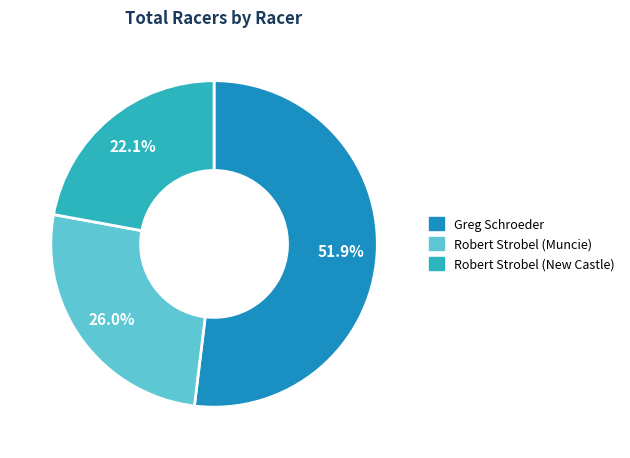

Which slice is the largest?

Greg Schroeder